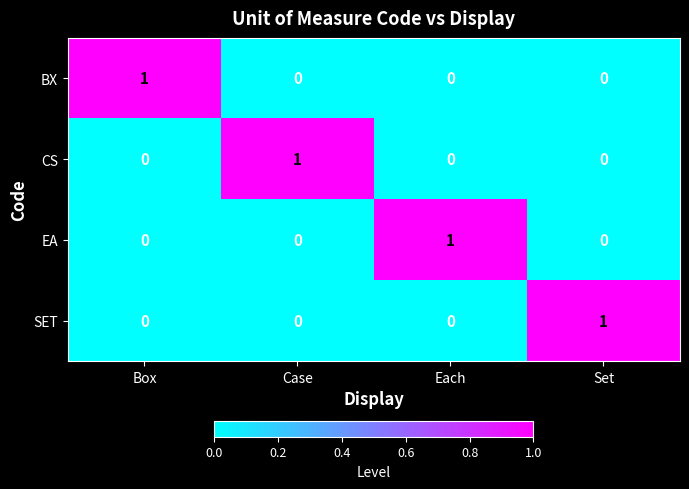

The SET series shows 0 at Box. True or false?

True